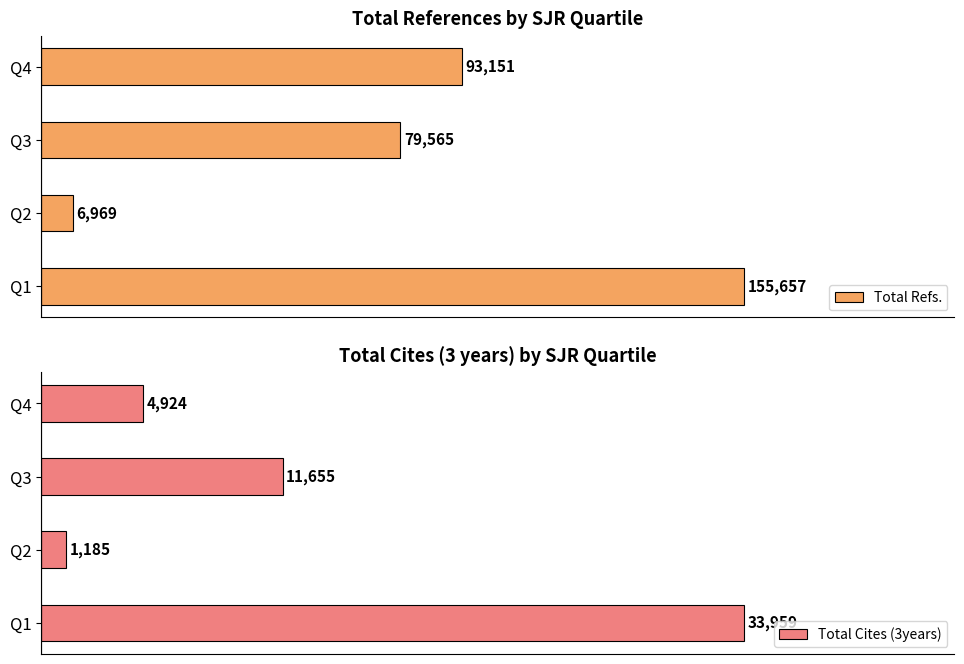

Rank the categories by Total Refs. value from highest to lowest.

Q1, Q4, Q3, Q2